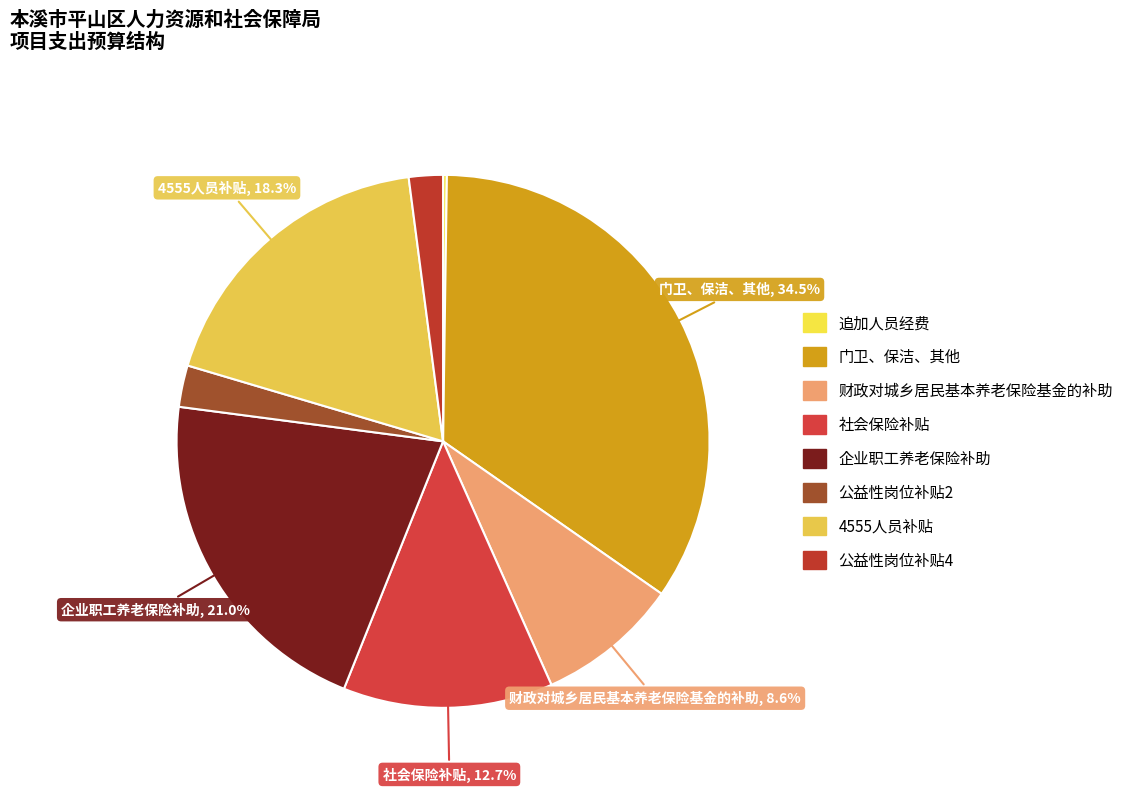

True or false: 公益性岗位补贴4 accounts for 2% of the total.

True